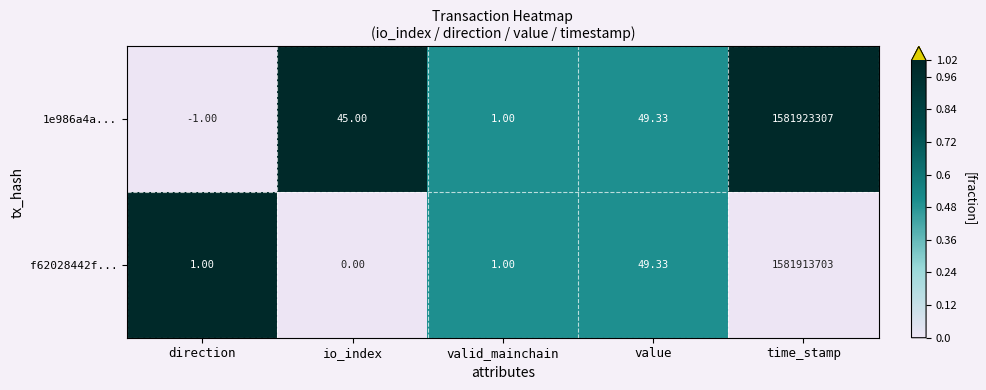

Which category has the highest value in the 1e986a4a... series?

time_stamp